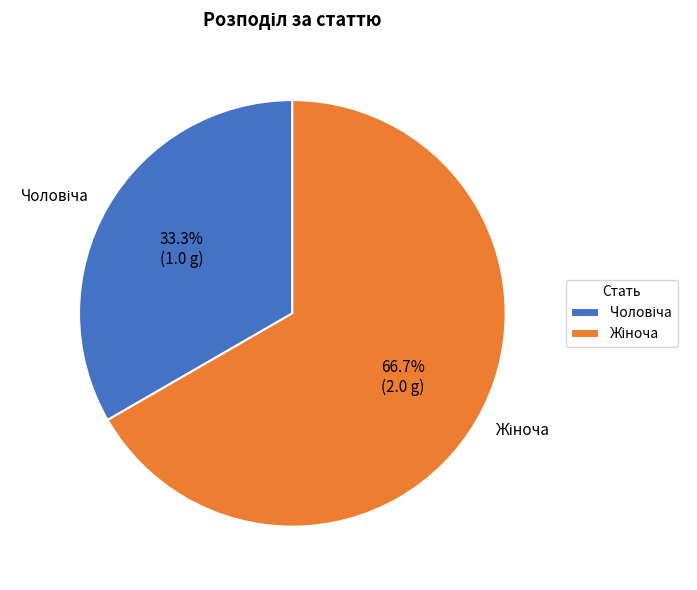

Is there any slice that represents more than half of the pie?

Yes